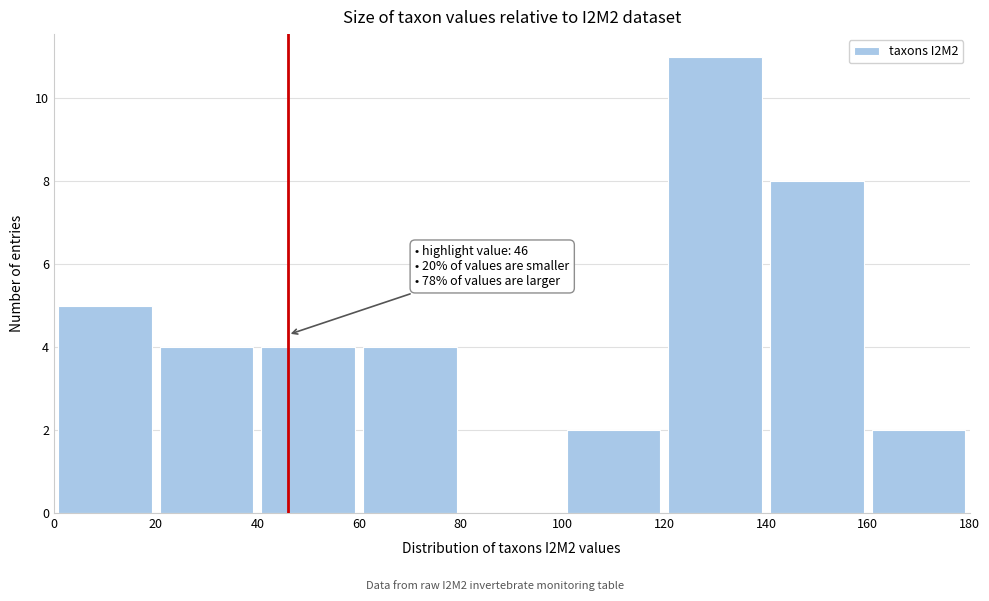

Which range on the x-axis has the tallest bar?

120 to 140